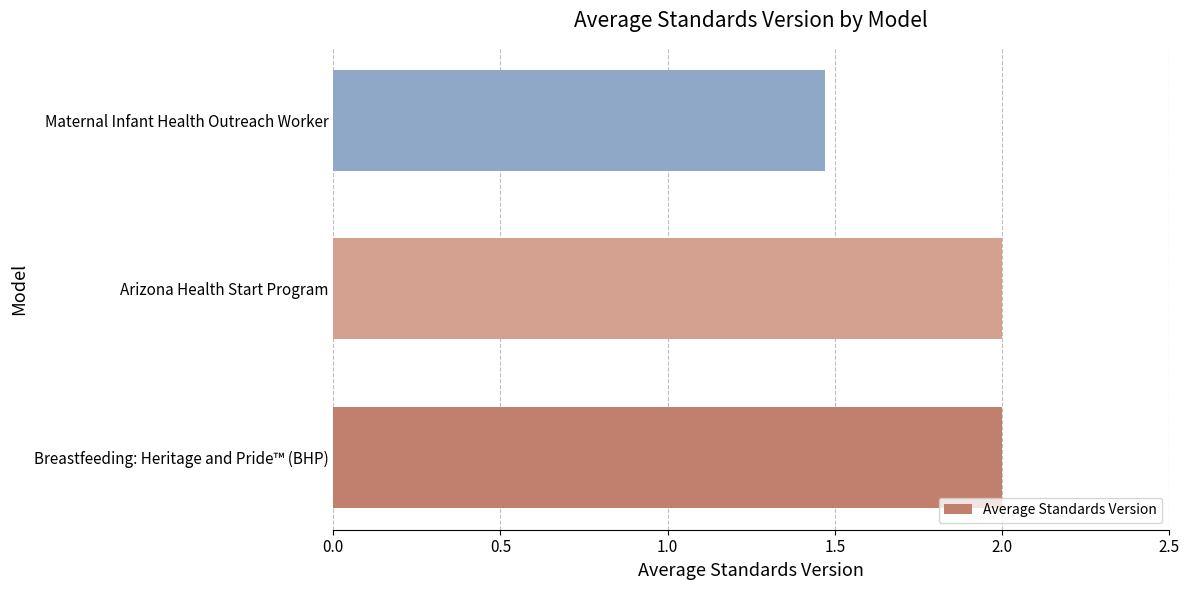

What is the sum of the values at Arizona Health Start Program and Maternal Infant Health Outreach Worker?

3.5